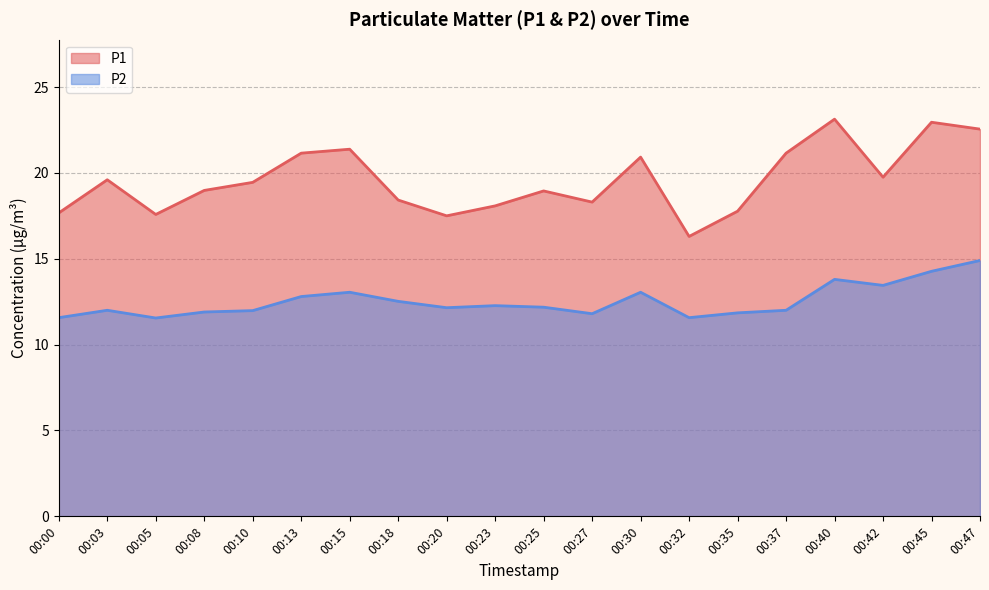

Reading right to left, list all the values displayed in this chart.

P1: 22.6	22.9	19.8	23.1	21.1	17.8	16.3	20.9	18.3	18.9	18.1	17.5	18.4	21.4	21.1	19.4	19.0	17.6	19.6	17.7
P2: 14.9	14.3	13.4	13.8	12.0	11.8	11.6	13.1	11.8	12.2	12.3	12.2	12.5	13.1	12.8	12.0	11.9	11.6	12.0	11.6